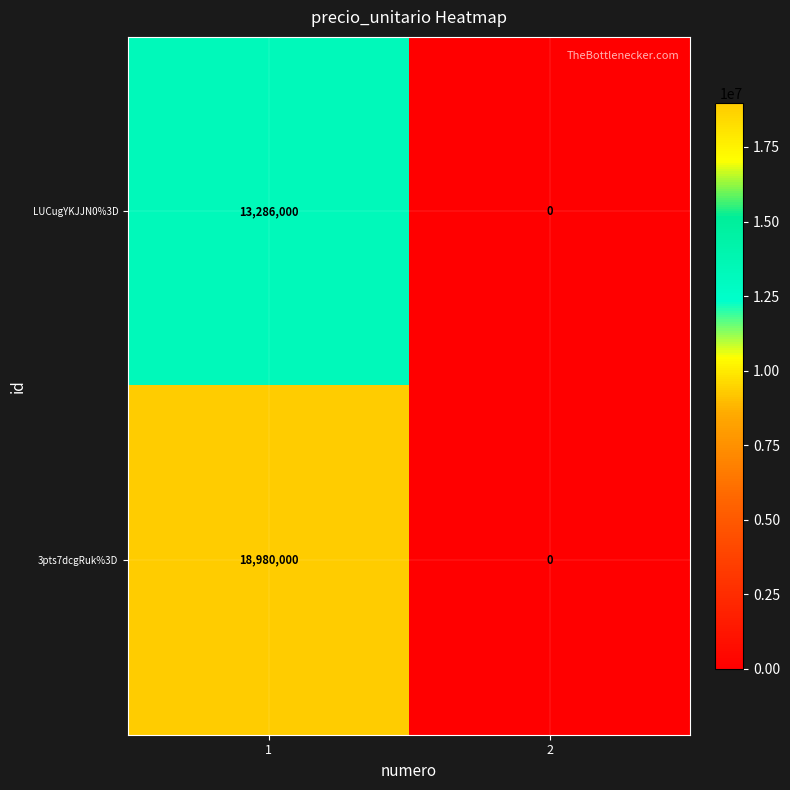

Rank the series by their average value, from lowest to highest.

LUCugYKJJN0%3D, 3pts7dcgRuk%3D